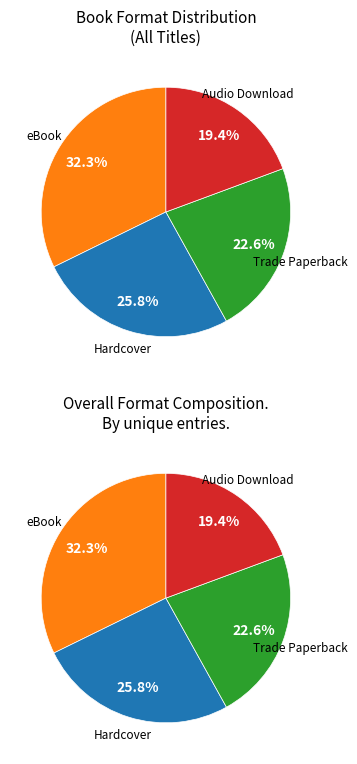

To the nearest percent, what is the difference between the Trade Paperback and Audio Download slice percentages?

3%